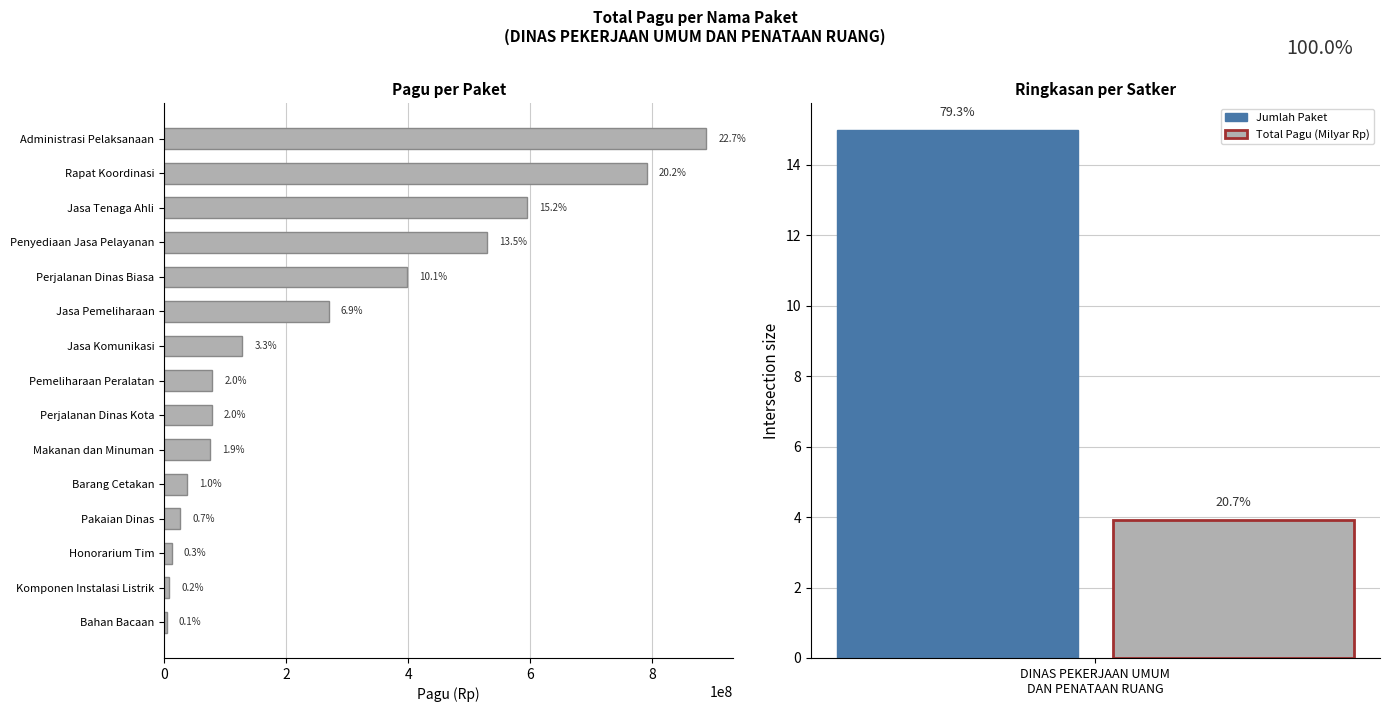

Reading right to left, what are all the values shown in this chart?

888158200	790763000	594900000	529578100	397777000	269495000	128300000	79185000	78000000	75960000	37360000	26250000	12645000	8214400	3960000